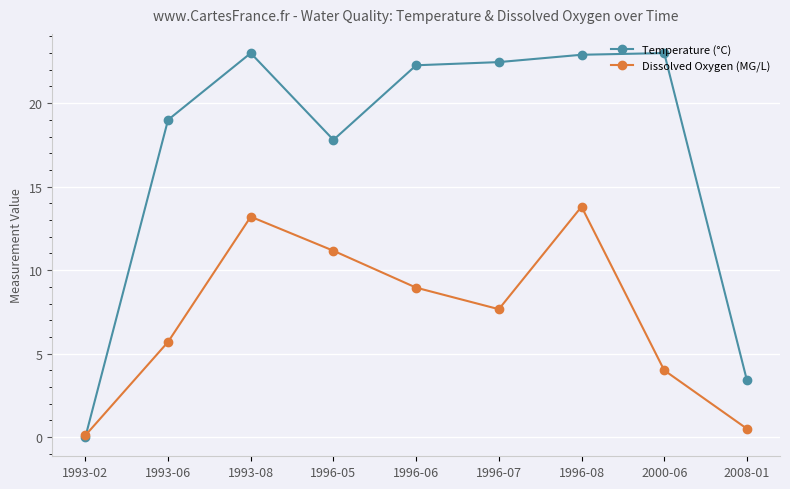

Rank the categories by Dissolved Oxygen (MG/L) value from lowest to highest.

1993-02, 2008-01, 2000-06, 1993-06, 1996-07, 1996-06, 1996-05, 1993-08, 1996-08